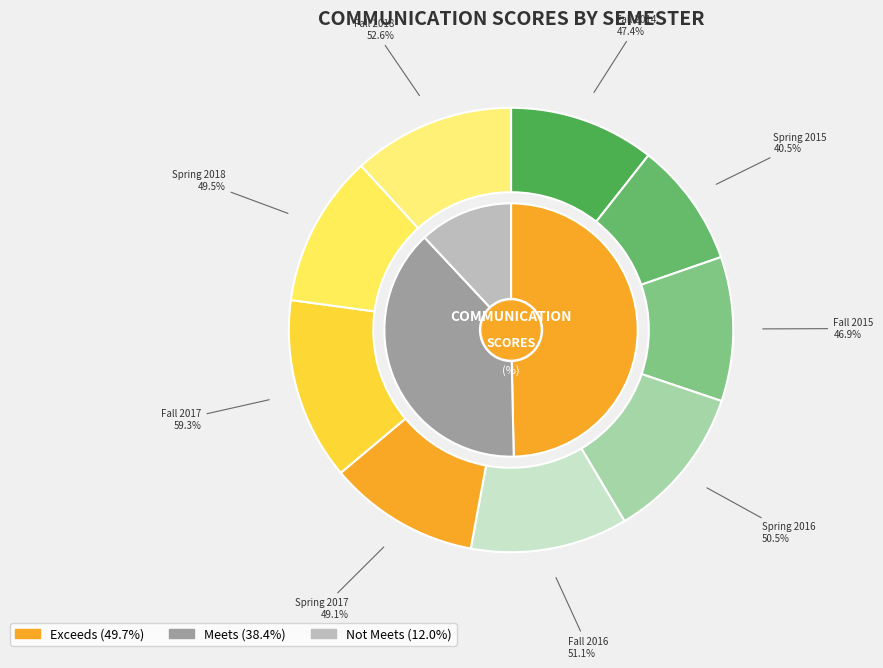

Which category has the biggest portion of the pie?

Fall 2017